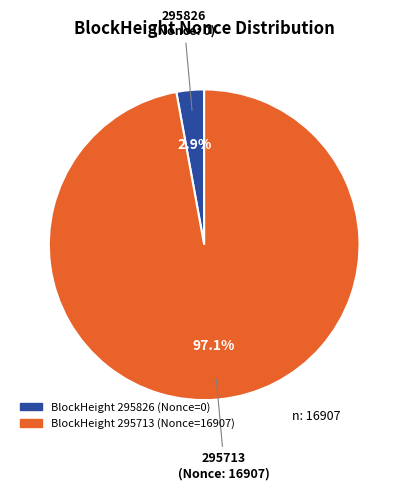

Is there any slice that represents more than half of the pie?

Yes